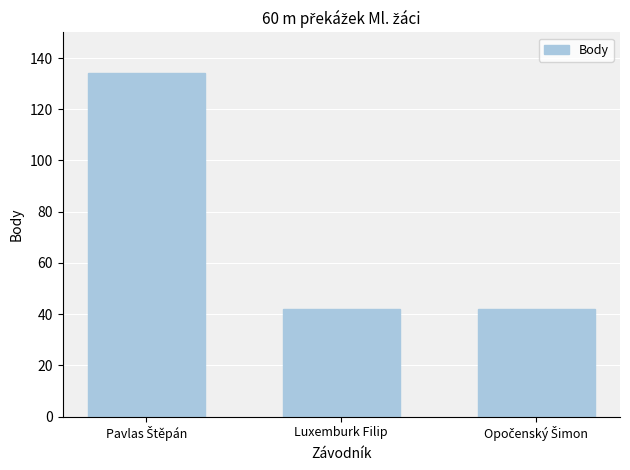

The chart shows a value of 42 at Luxemburk Filip. True or false?

True